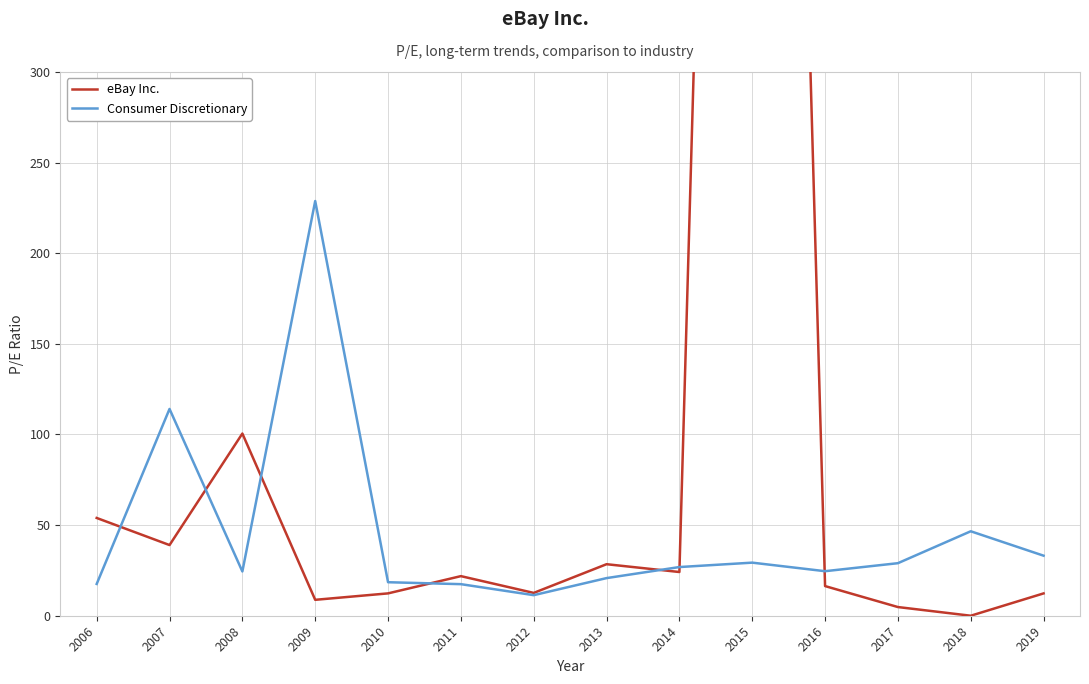

Reading right to left, extract all data points from this chart.

eBay Inc.: 2019=12.3	2018=0.0	2017=4.8	2016=16.4	2015=1433.6	2014=24.1	2013=28.4	2012=12.6	2011=21.9	2010=12.3	2009=8.8	2008=100.5	2007=39.0	2006=53.9
Consumer Discretionary: 2019=33.1	2018=46.6	2017=29.0	2016=24.6	2015=29.3	2014=26.9	2013=20.8	2012=11.3	2011=17.4	2010=18.5	2009=228.8	2008=24.4	2007=114.1	2006=17.5